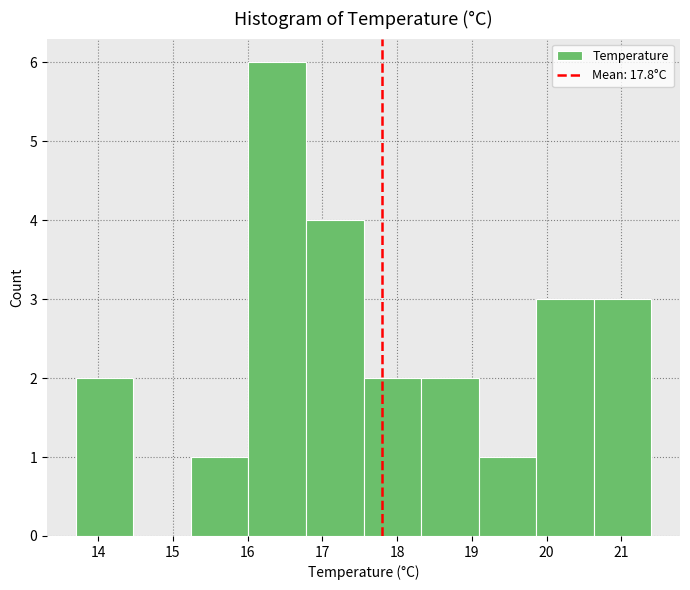

Which range on the x-axis has the tallest bar?

16.01 to 16.78